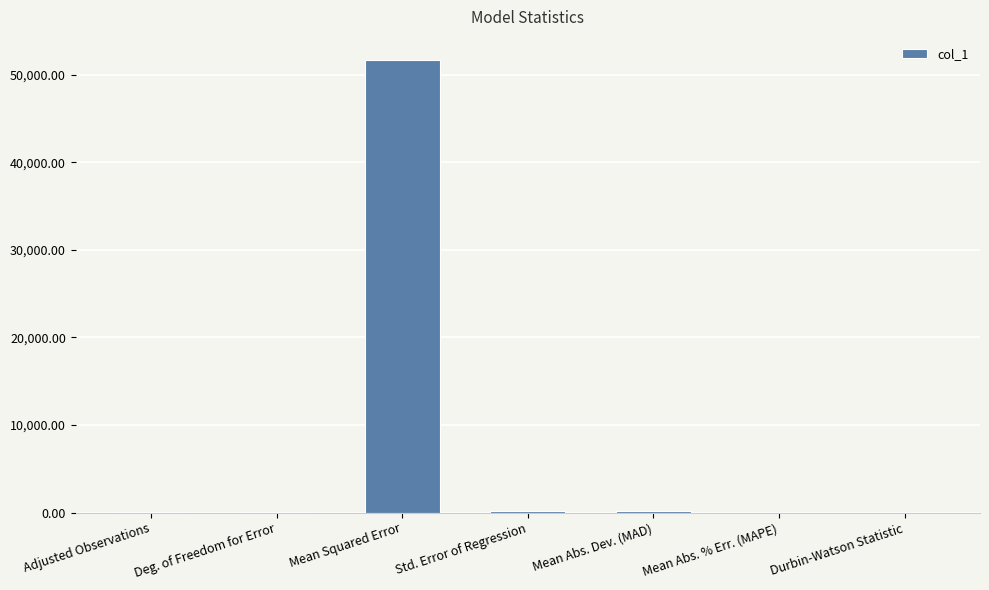

What is the change in value from Mean Squared Error to Mean Abs. % Err. (MAPE)?

-51714.0